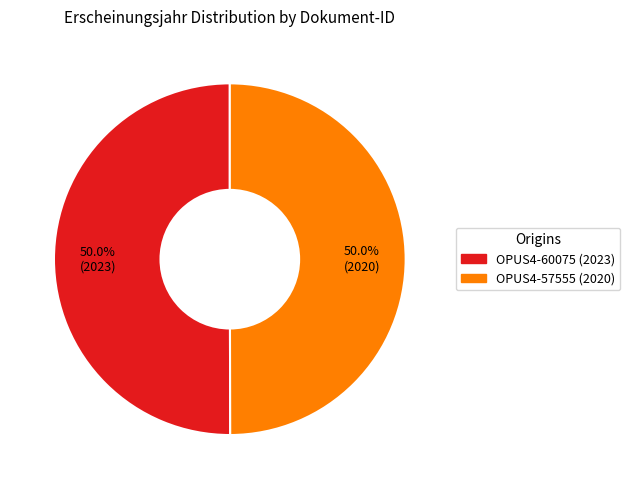

What percentage is the OPUS4-57555 (2020) slice, to the nearest percent?

50%